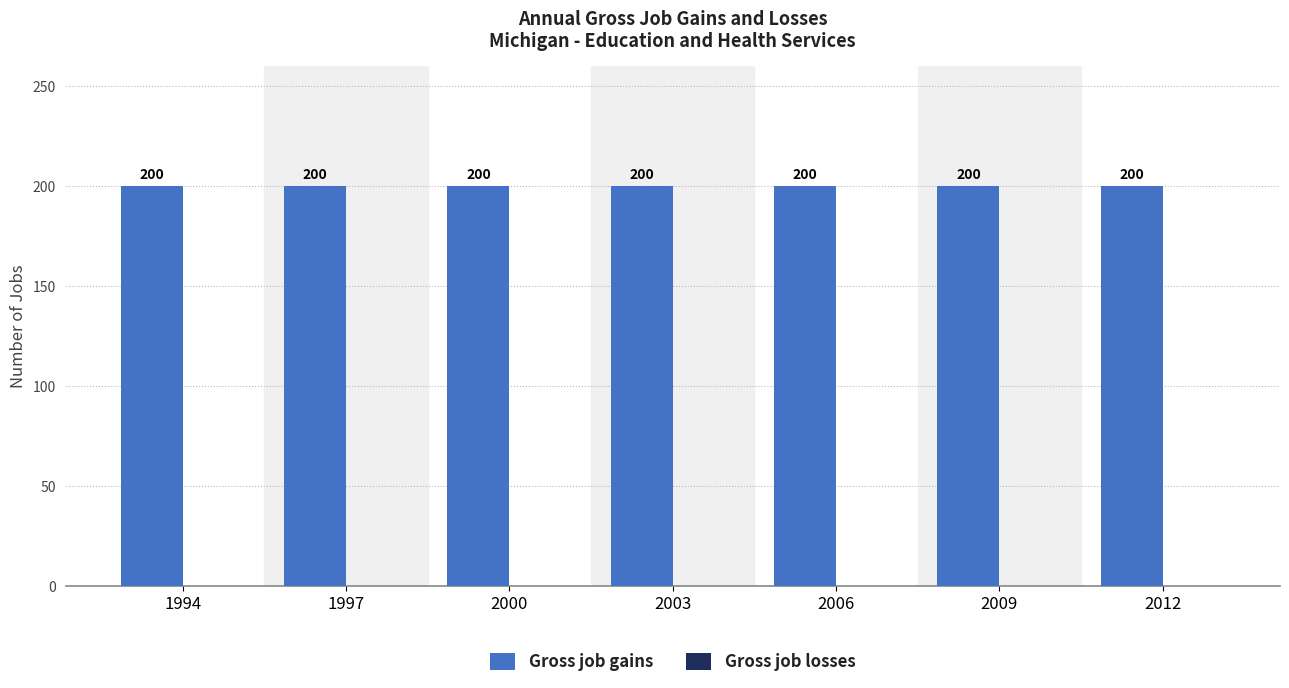

Between 1997 and 2009, which series saw the biggest shift?

Gross job gains